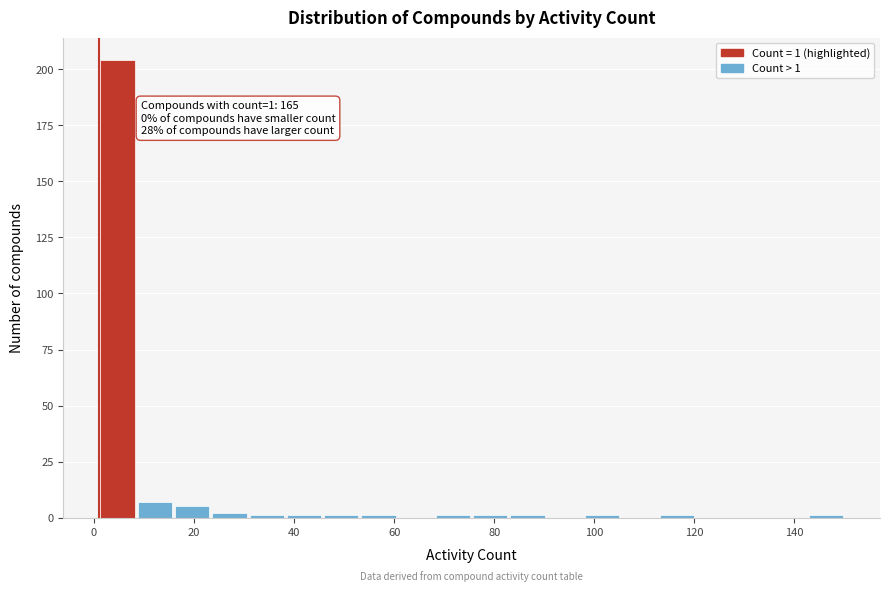

Around what value on the x-axis is the tallest bar? Give the approximate position of its centre, as read against the axis.

4